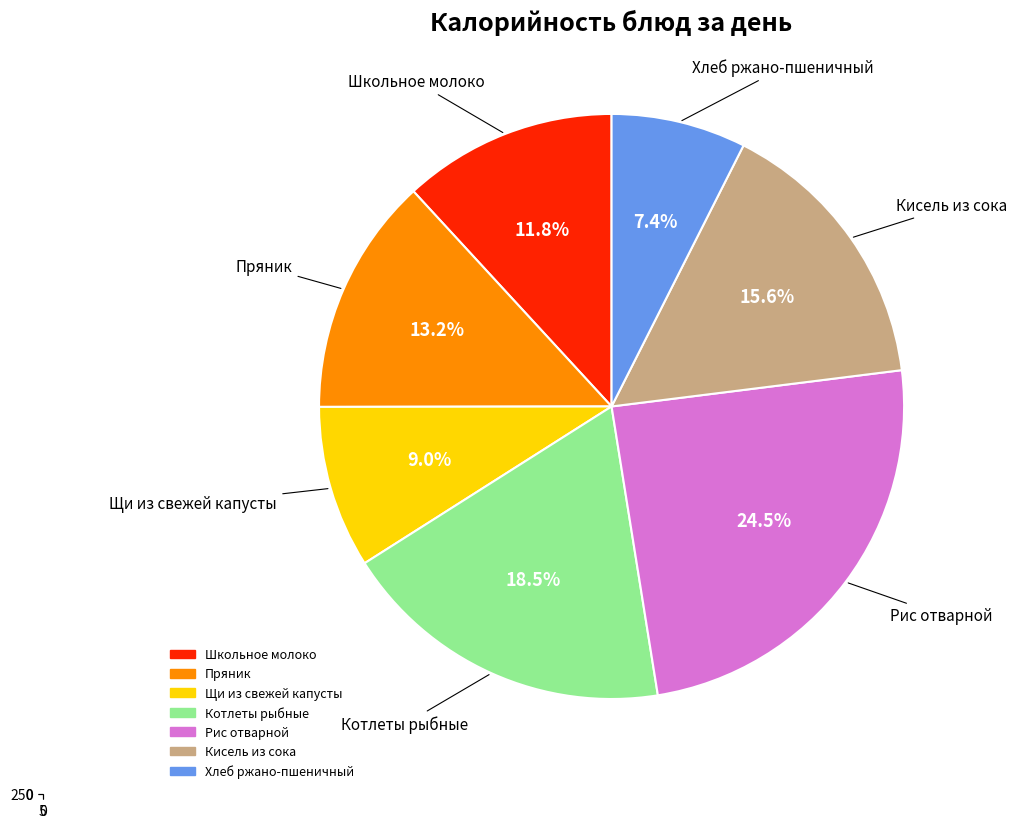

Is there any slice that represents more than half of the pie?

No